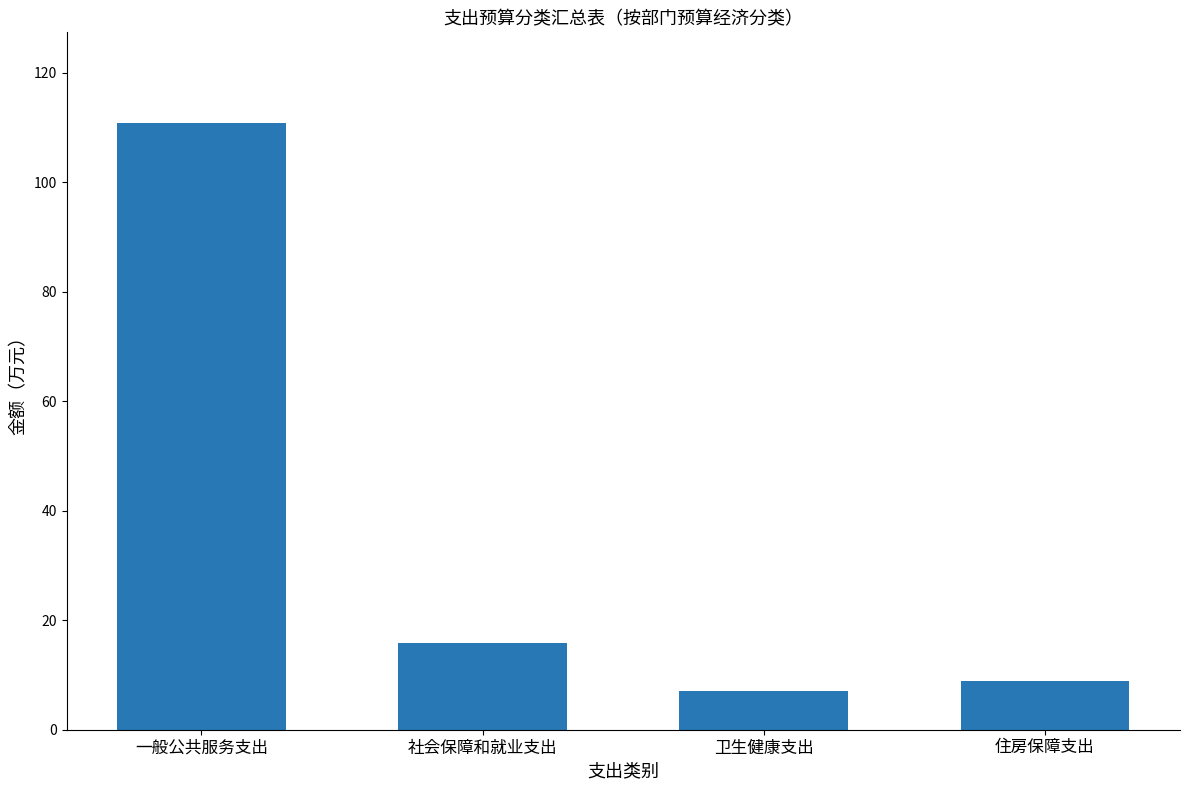

Rank the categories by value from highest to lowest.

一般公共服务支出, 社会保障和就业支出, 住房保障支出, 卫生健康支出